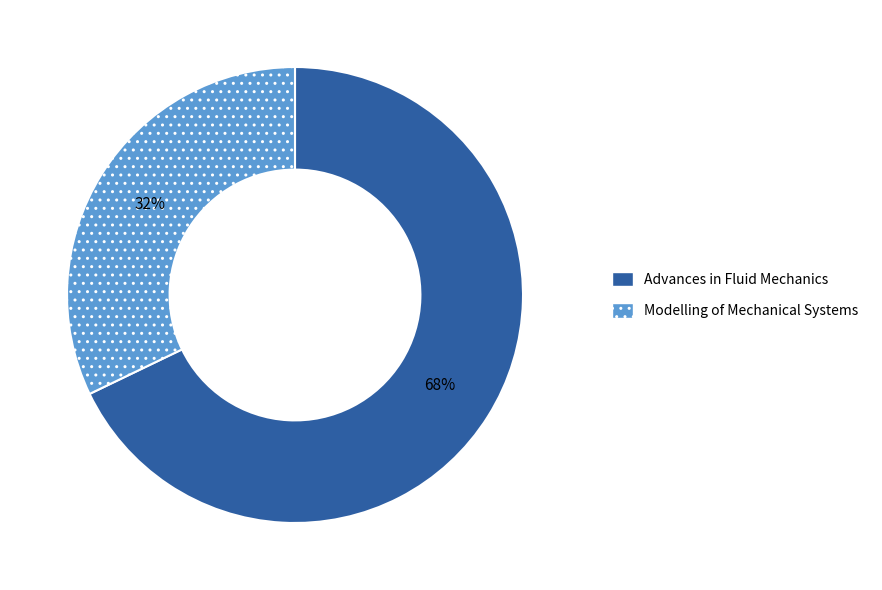

Rank the categories by value from highest to lowest.

Advances in Fluid Mechanics, Modelling of Mechanical Systems